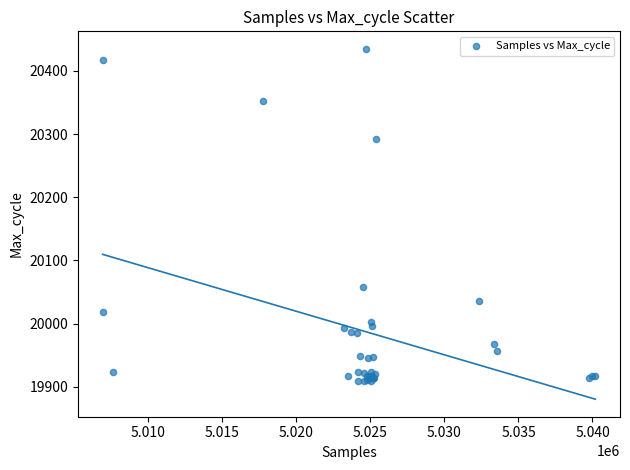

What Y value in the scatter plot is closest to 20172?

20058